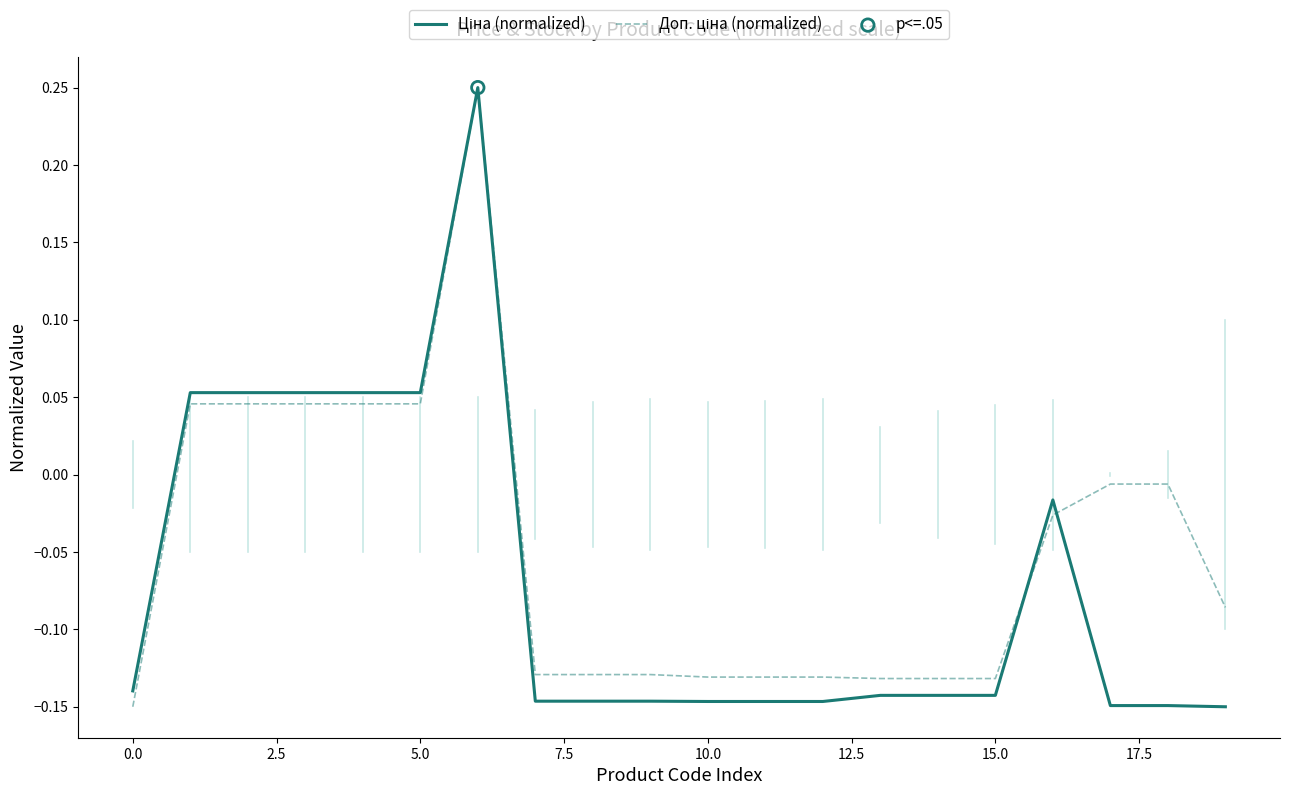

How many lines are shown in the chart?

2